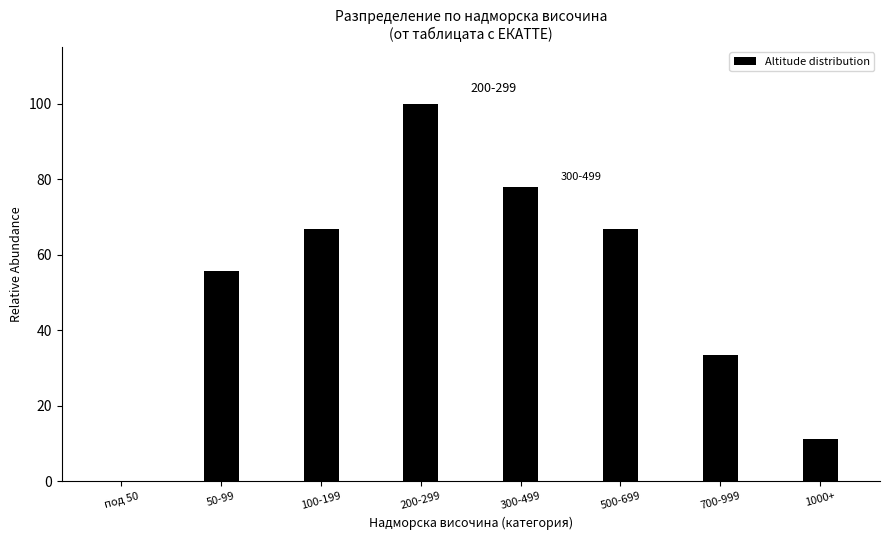

Reading left to right, what are all the values shown in this chart?

под 50=0.0	50-99=55.6	100-199=66.7	200-299=100.0	300-499=77.8	500-699=66.7	700-999=33.3	1000+=11.1